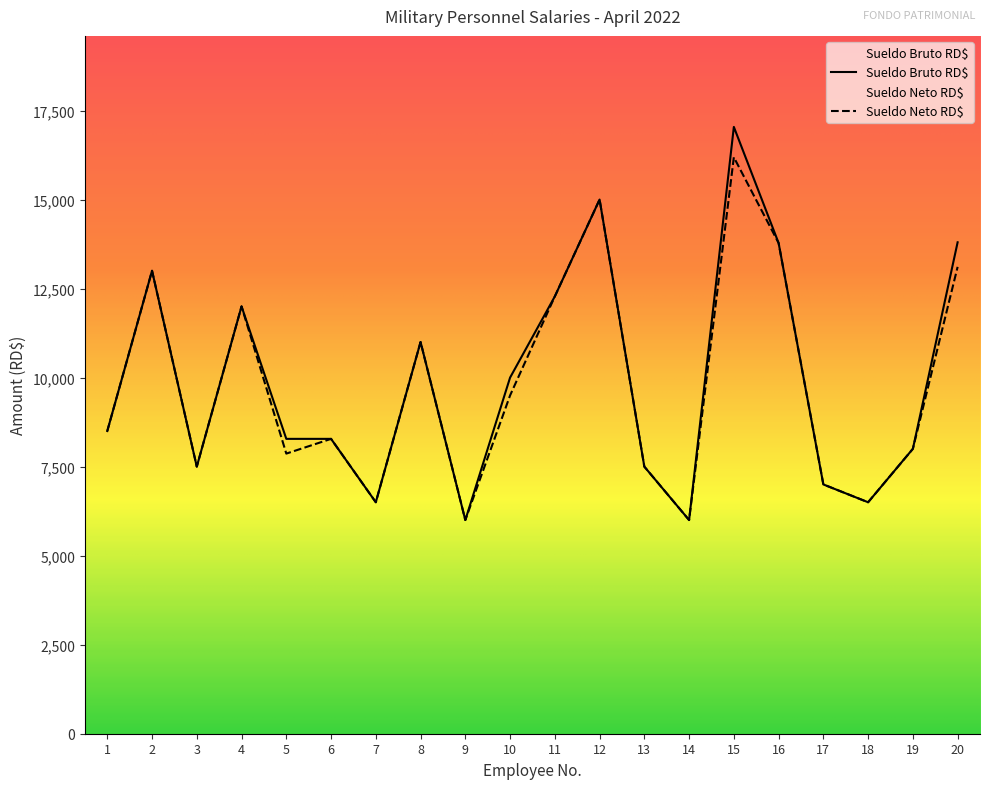

Read the Sueldo Neto RD$ value at 3.

7500